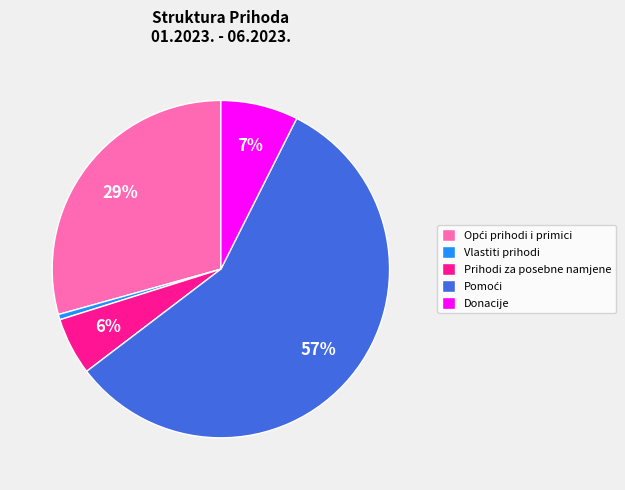

Does Vlastiti prihodi account for over 50% of the chart?

No